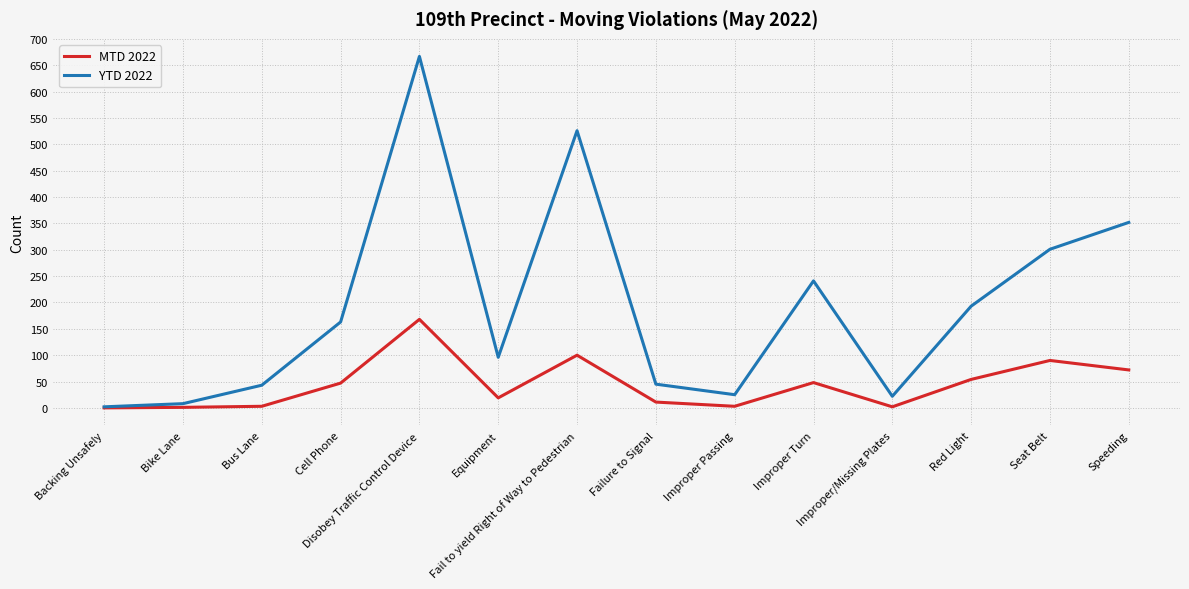

At how many categories does at least one series exceed 176?

6